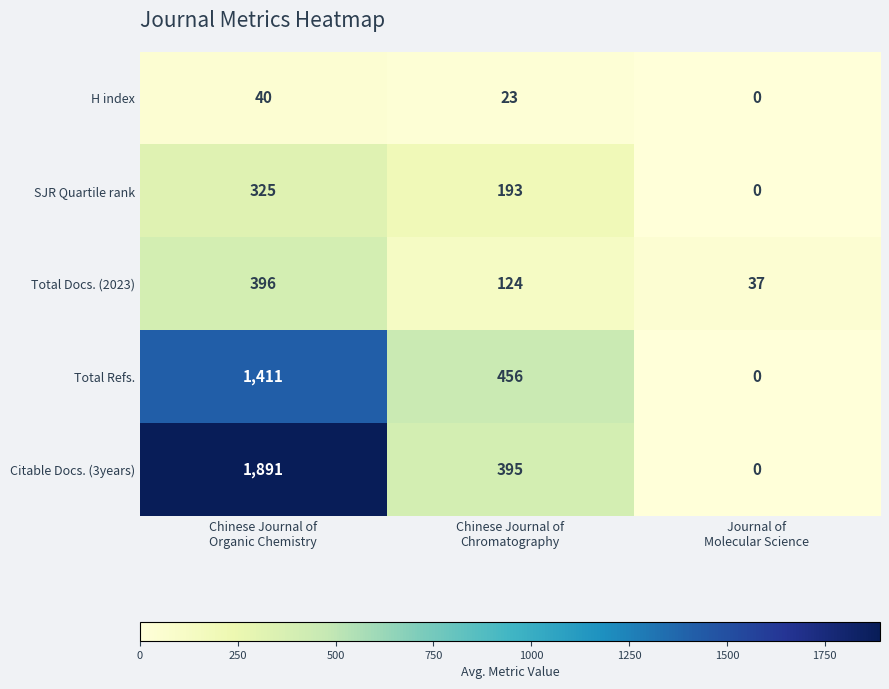

Count the number of data series in this chart.

5